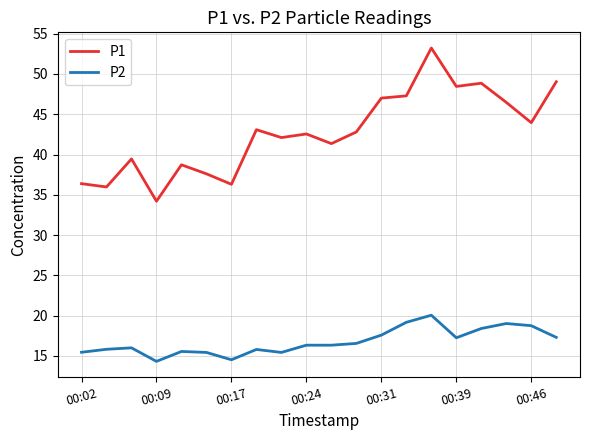

Which series has the largest range (max minus min)?

P1